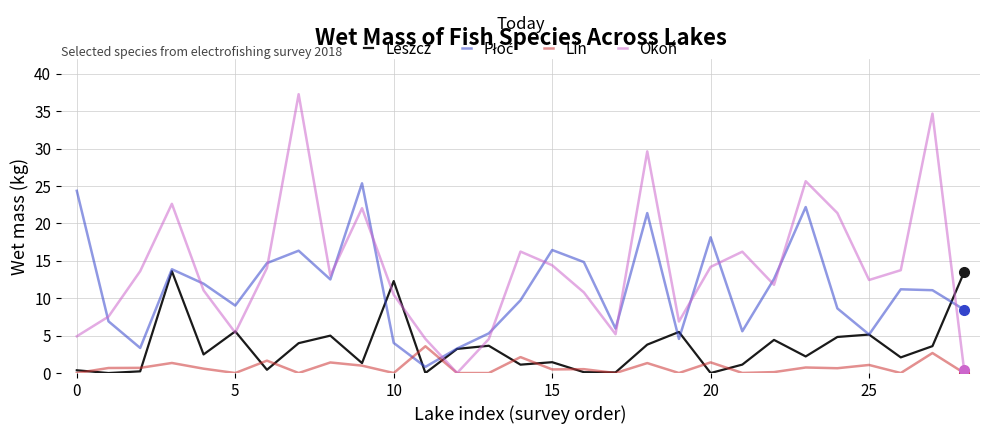

What is the greatest value displayed?

37.3